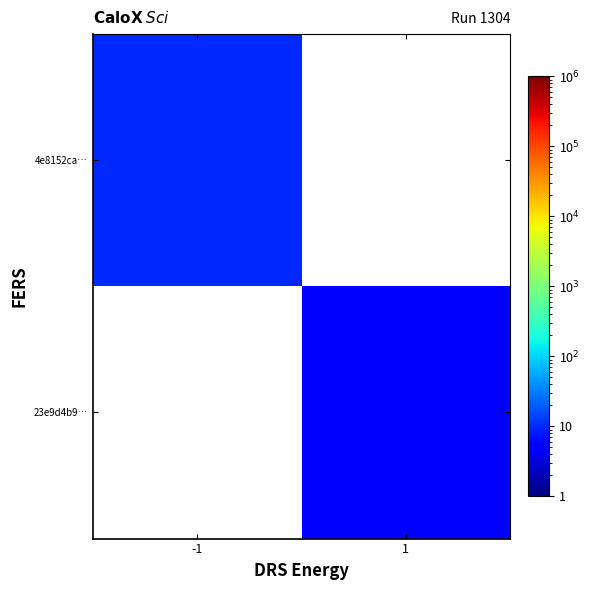

How many data points does each series have?

2